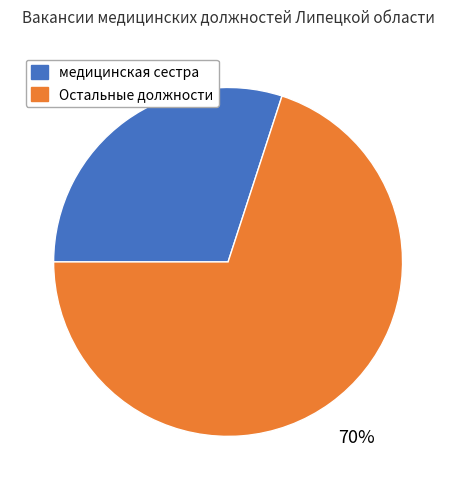

Is there any slice that represents more than half of the pie?

Yes